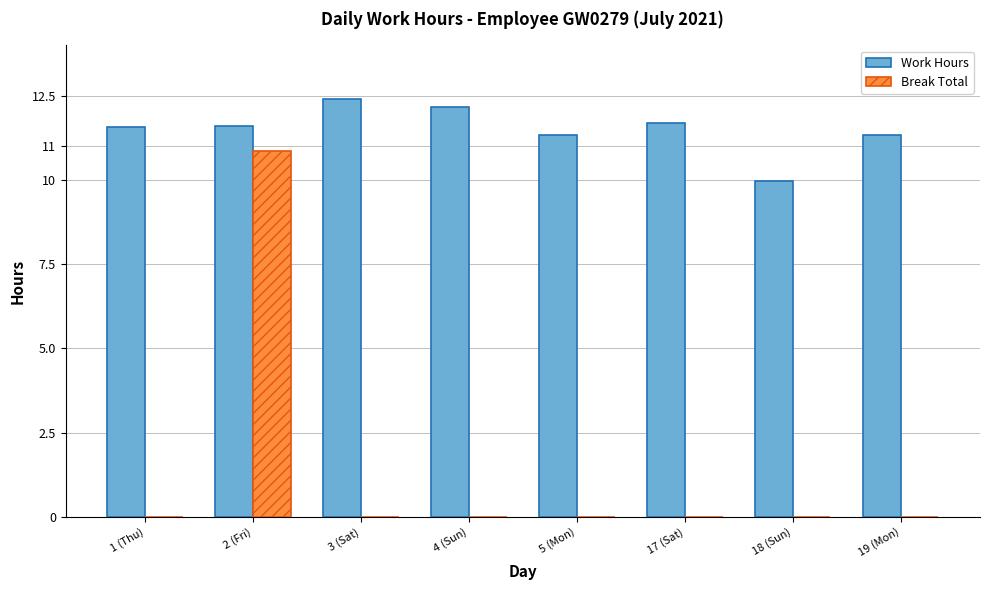

Is the value of Break Total at 5 (Mon) greater than the value of Work Hours at 1 (Thu)?

No